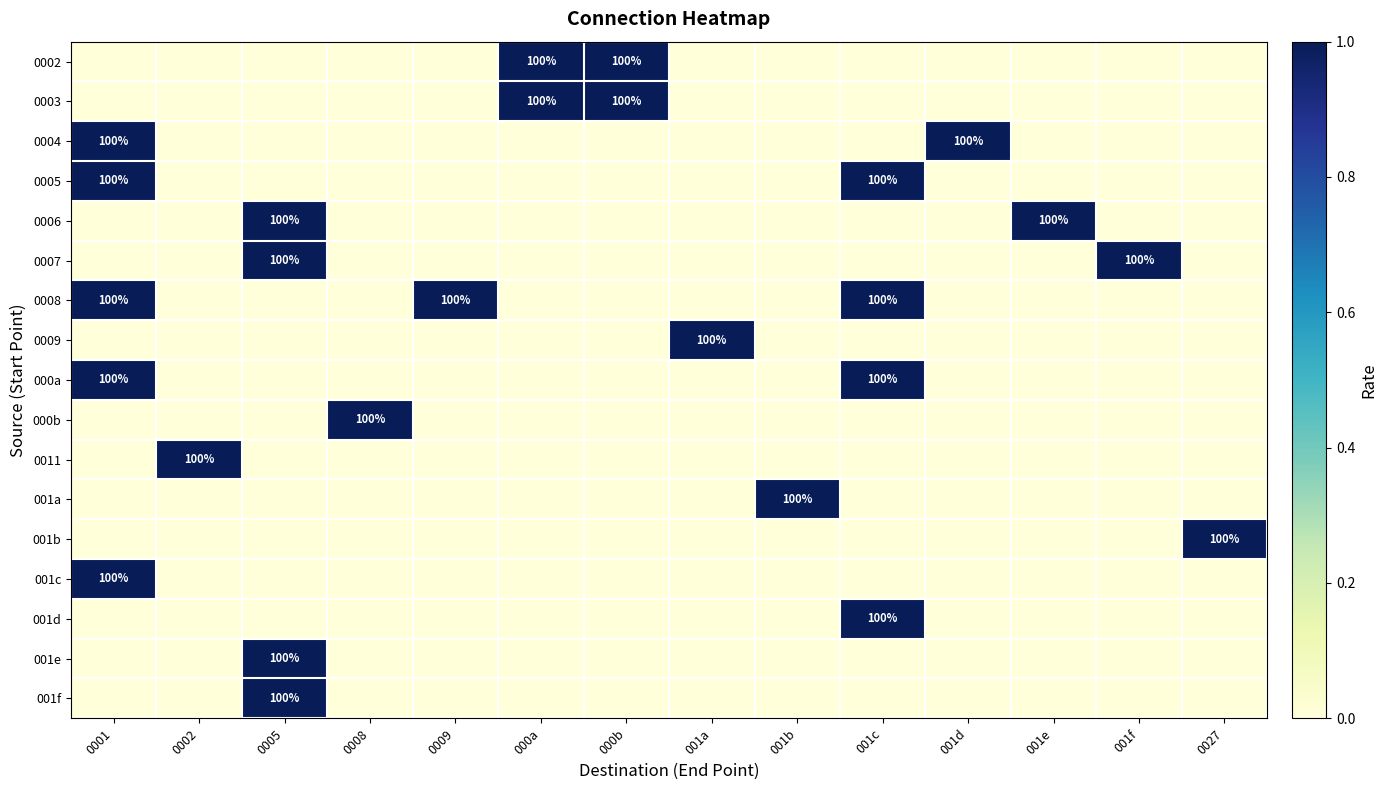

The value of 0008 at 0009 is 57. True or false?

False